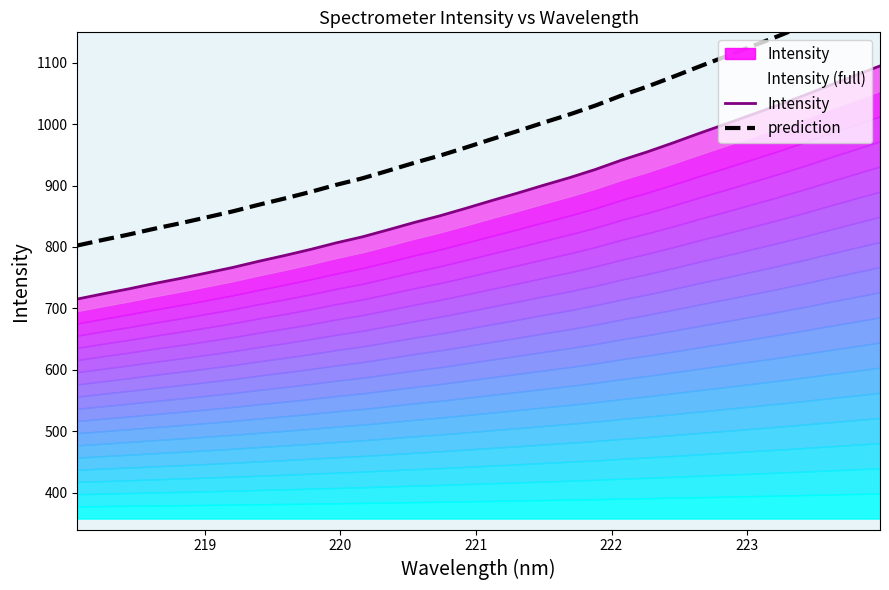

What position from the right is 218.2508?

31